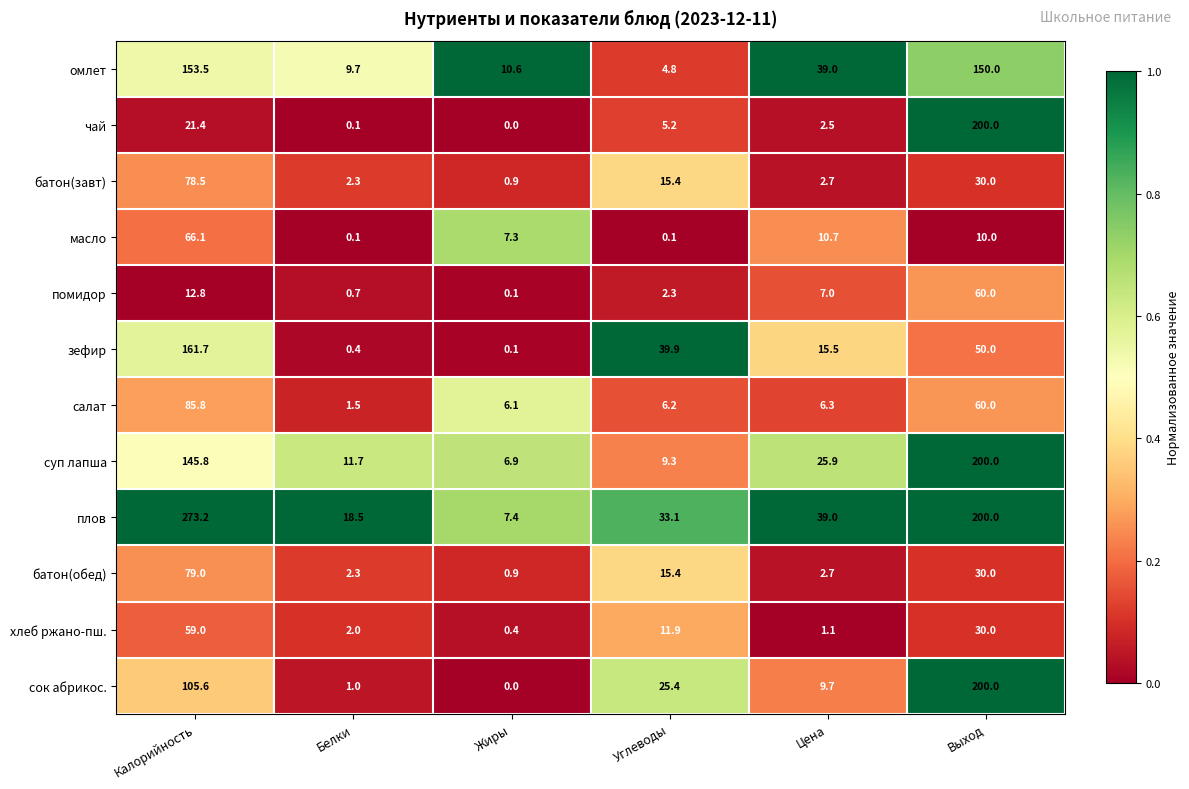

Where is помидор nearest to the value 30?

Калорийность